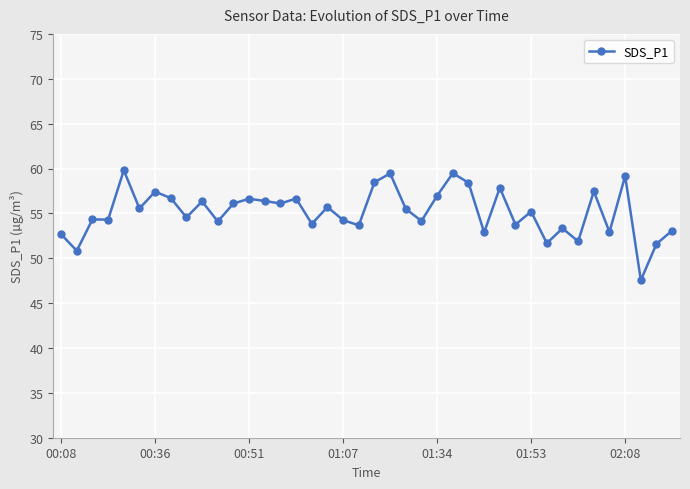

True or false: there are more than 2 points higher than both neighbors.

True